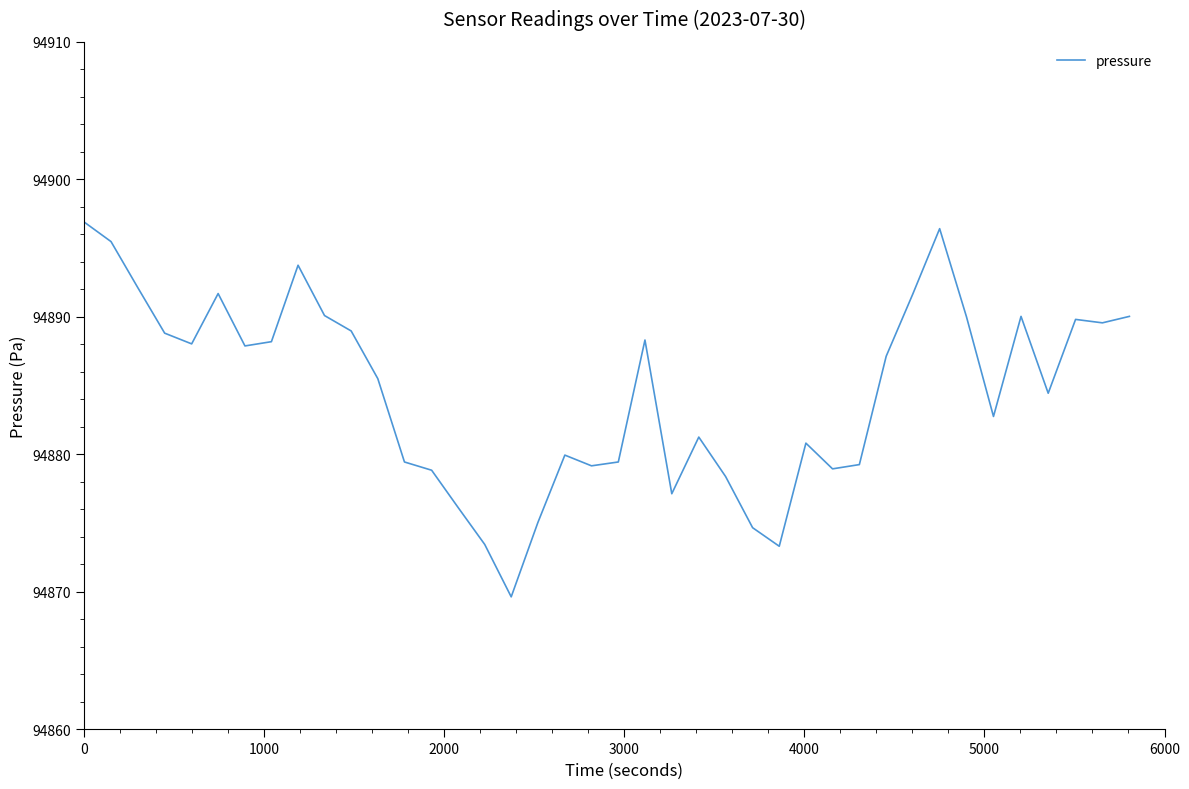

What is the smallest value displayed?

94869.6